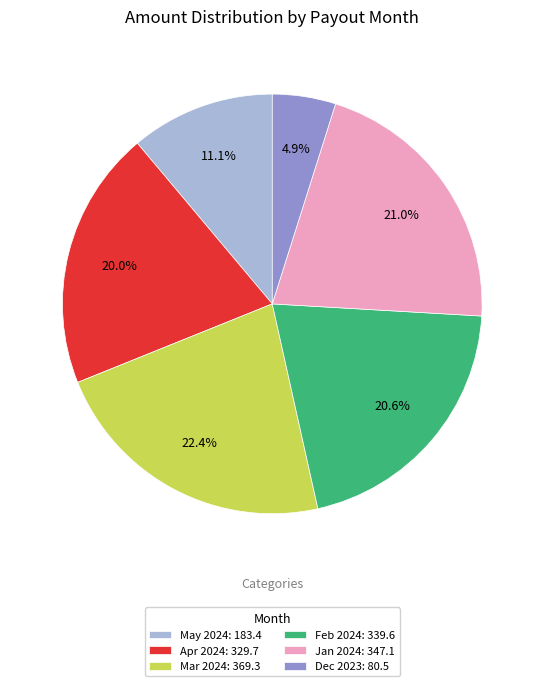

What is the largest slice in the pie chart?

Mar 2024: 369.3